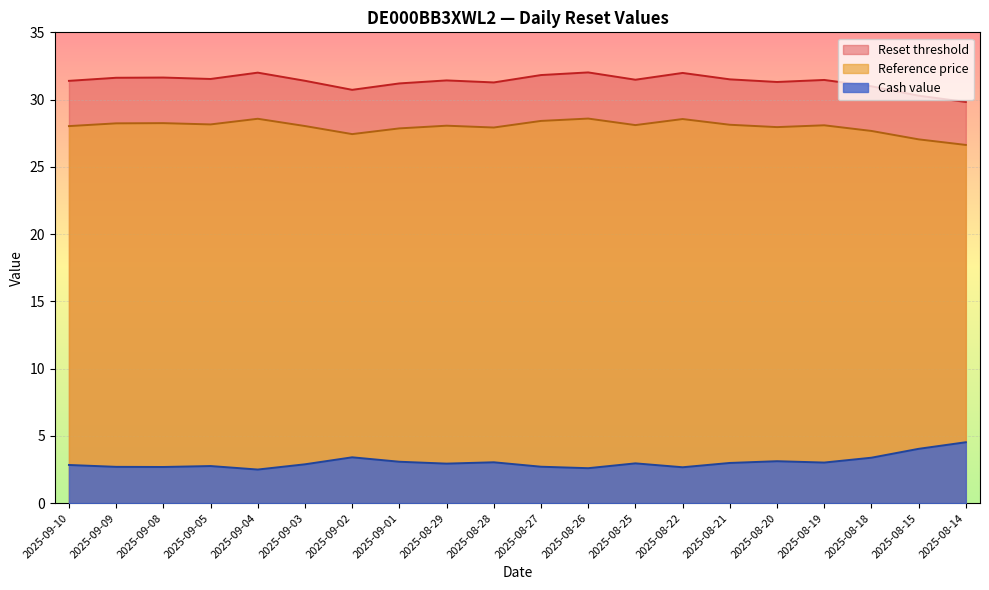

True or false: Reference price and Reset threshold intersect in this chart.

False